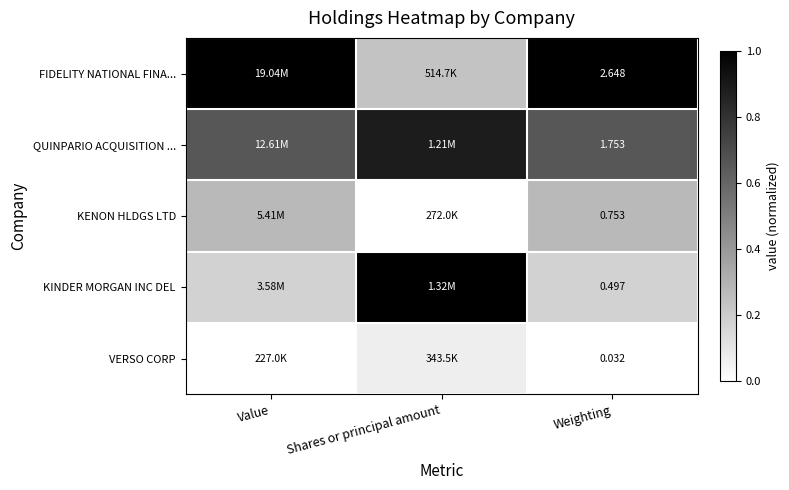

Is the value of FIDELITY NATIONAL FINA... at Weighting greater than the value of KINDER MORGAN INC DEL at Weighting?

Yes